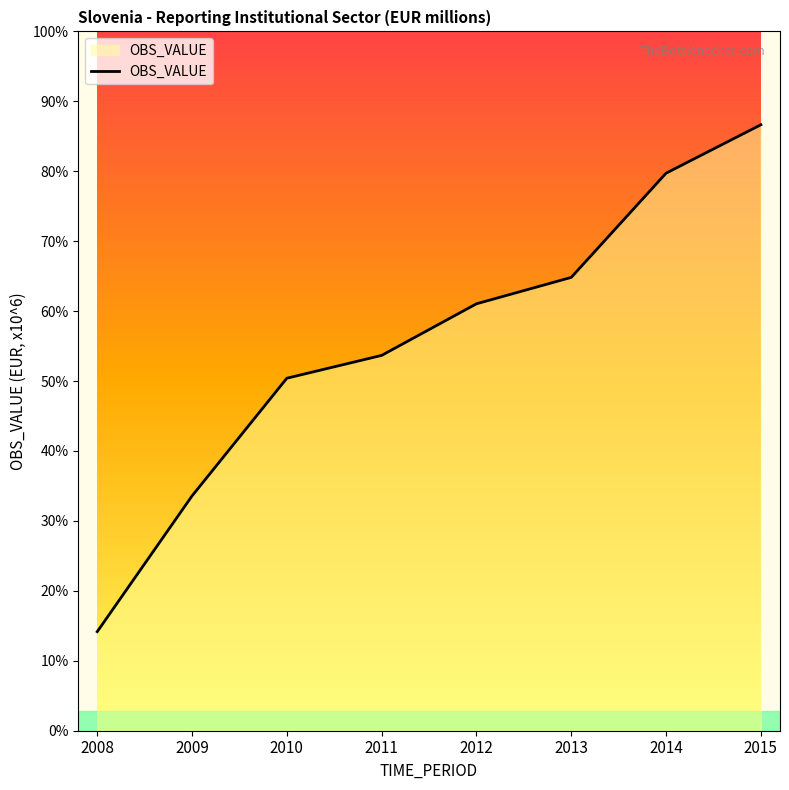

Reading right to left, list all the values displayed in this chart.

5881	5637	5112	4979	4719	4604	4011	3327